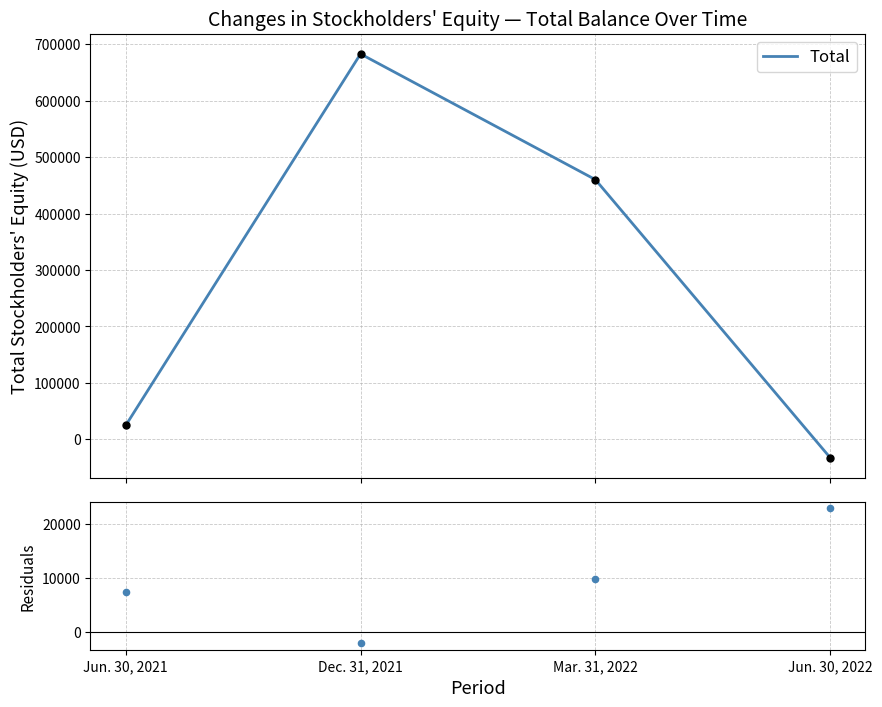

Between Jun. 30, 2021 and Dec. 31, 2021, which is larger?

Jun. 30, 2021